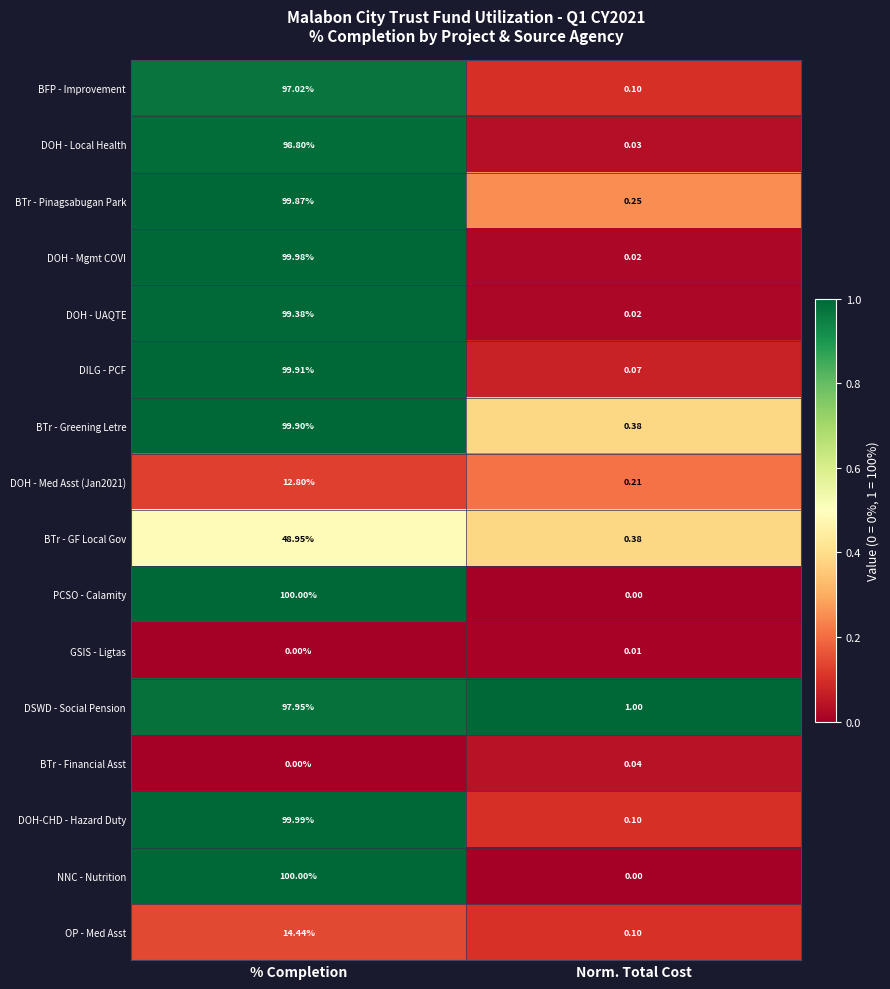

Which category has the highest value in the DSWD - Social Pension series?

% Completion